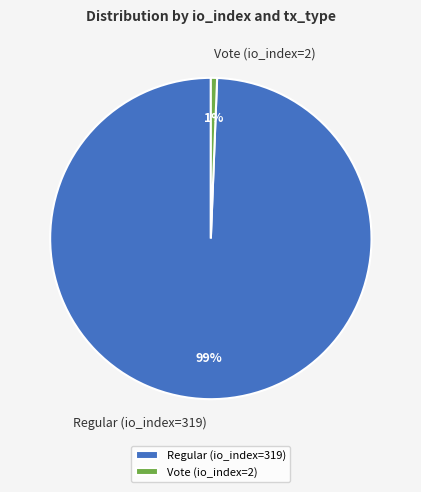

Between Regular (io_index=319) and Vote (io_index=2), which is larger?

Regular (io_index=319)